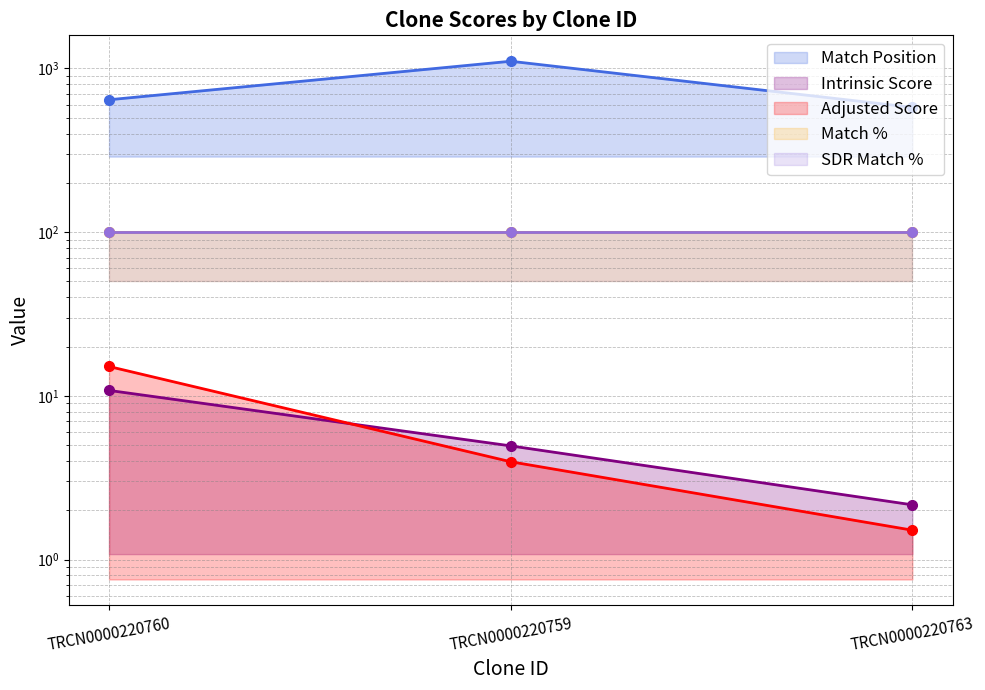

Which category has the lowest value in the Match Position series?

TRCN0000220763